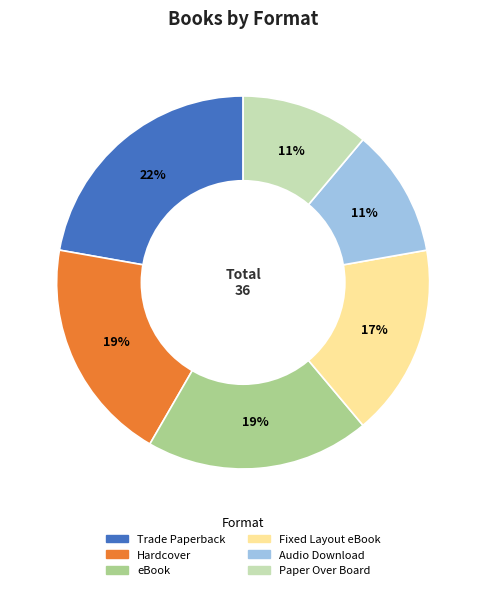

To the nearest percent, what is the average slice percentage?

17%